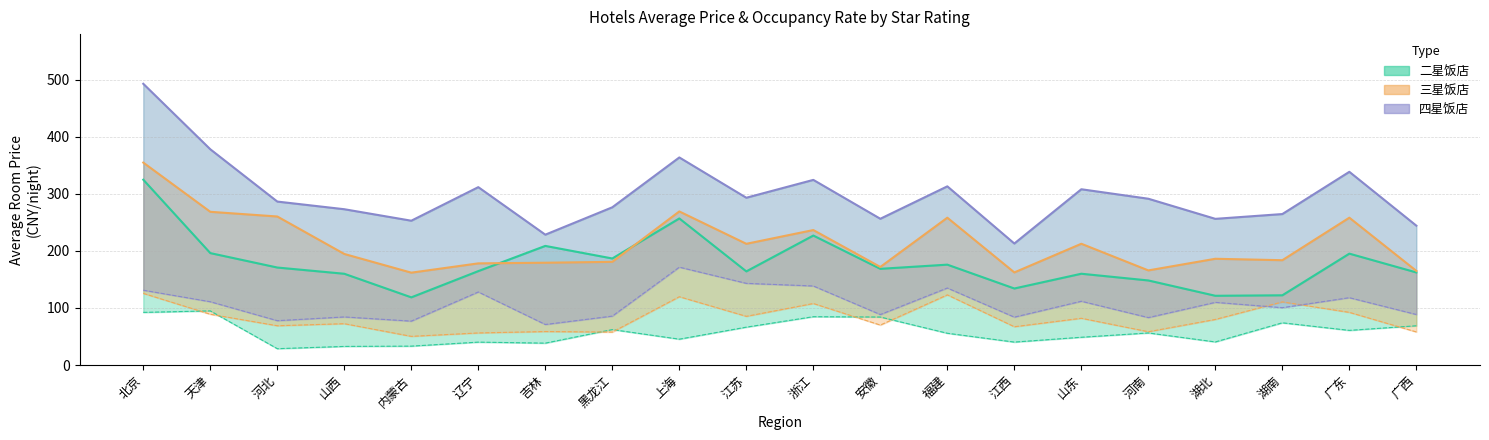

What is the label of the 7th point from the left?

吉林